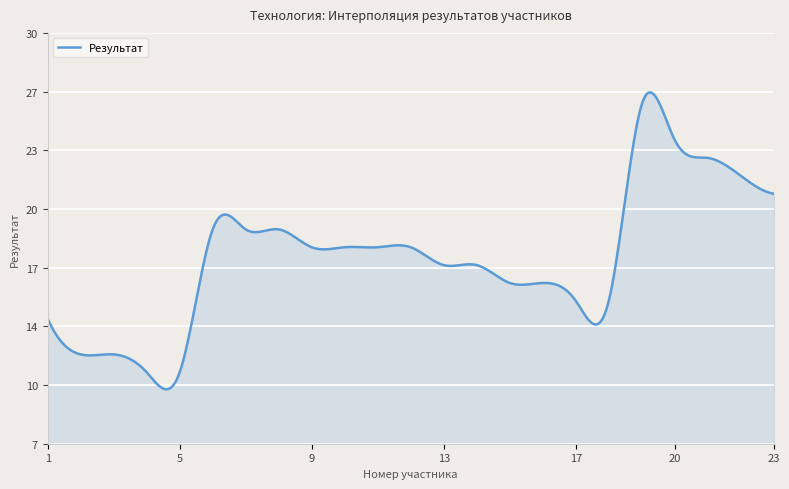

Which label corresponds to the smallest value in the chart?

4